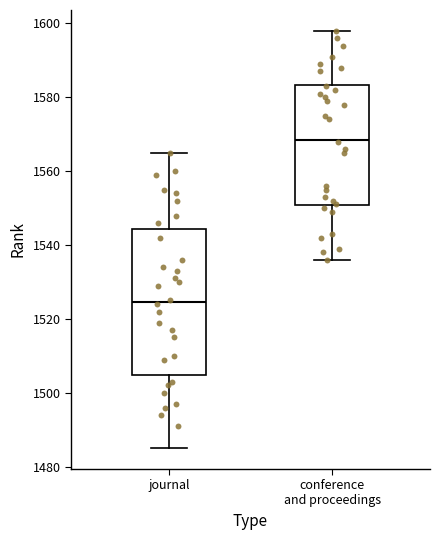

Reading left to right, transcribe this box plot: for each box, give where its median line is, the range the box spans, and where its two whiskers end, as read against the y-axis. The values are not printed on the chart, so give them approximately, as read against the axis.

journal: median 1524, box 1504 to 1544, whiskers 1486 to 1566
conference and proceedings: median 1568, box 1550 to 1584, whiskers 1536 to 1598